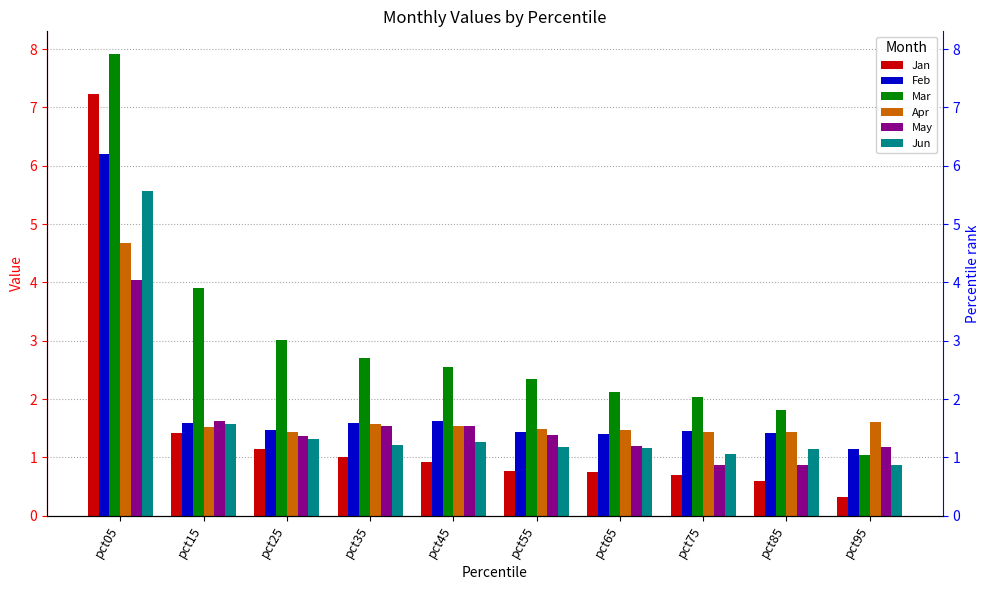

How many bars are there in total?

60